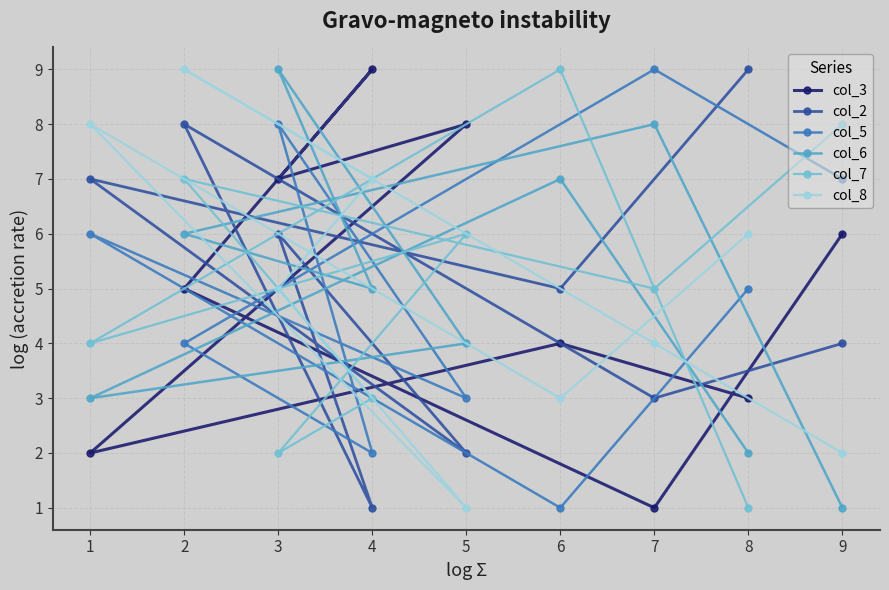

Read the col_2 value at 8.

9